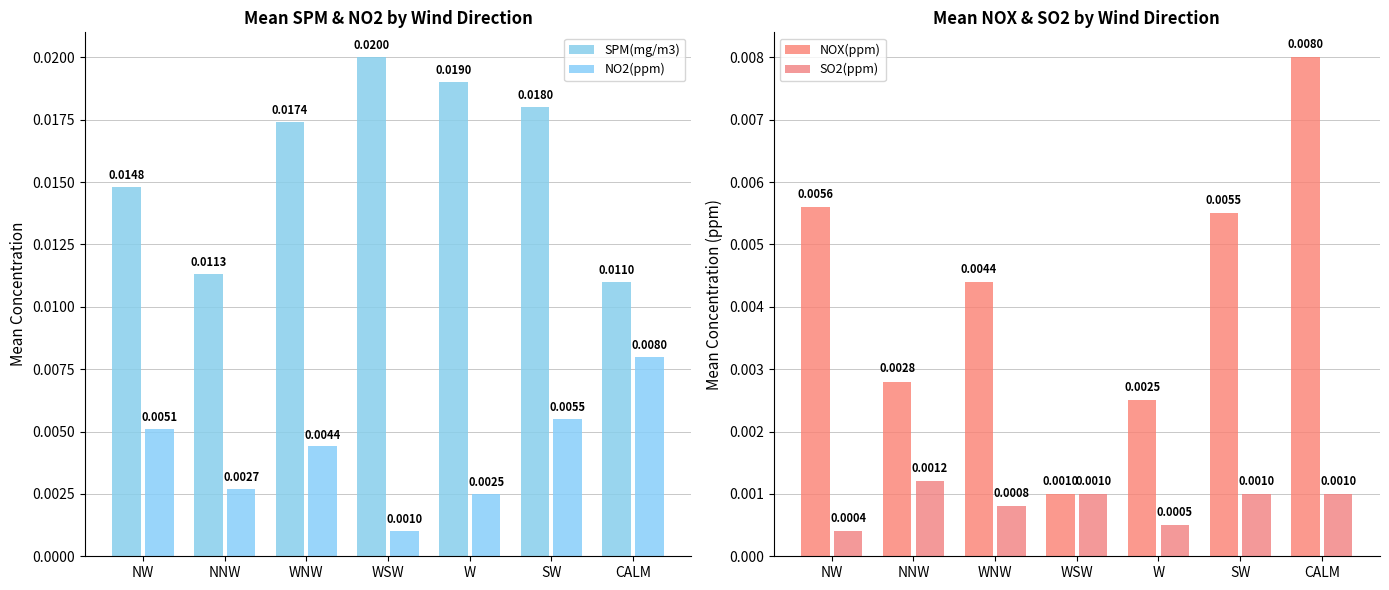

How many series are shown in this chart?

4